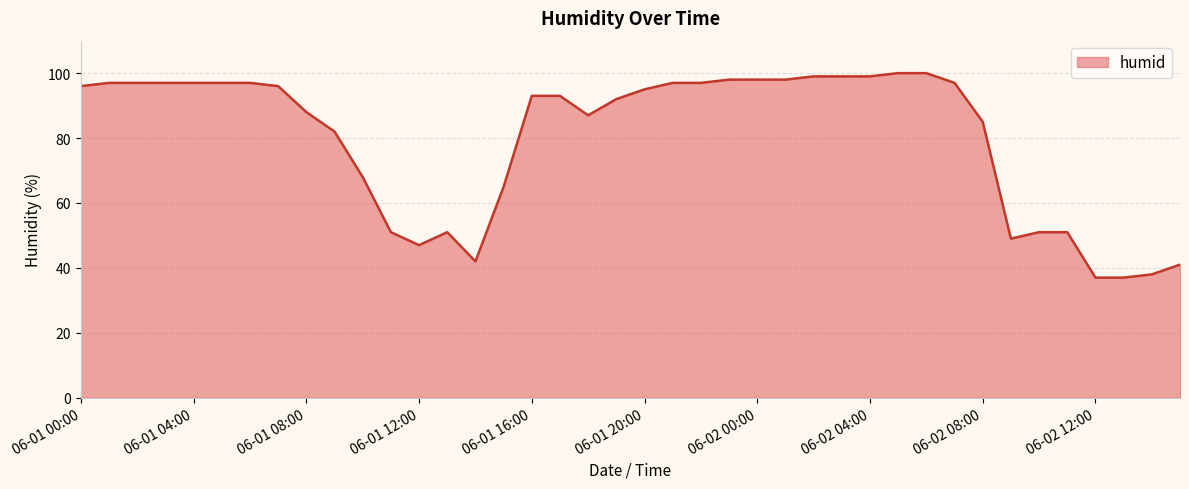

What is the maximum value shown in the chart?

100